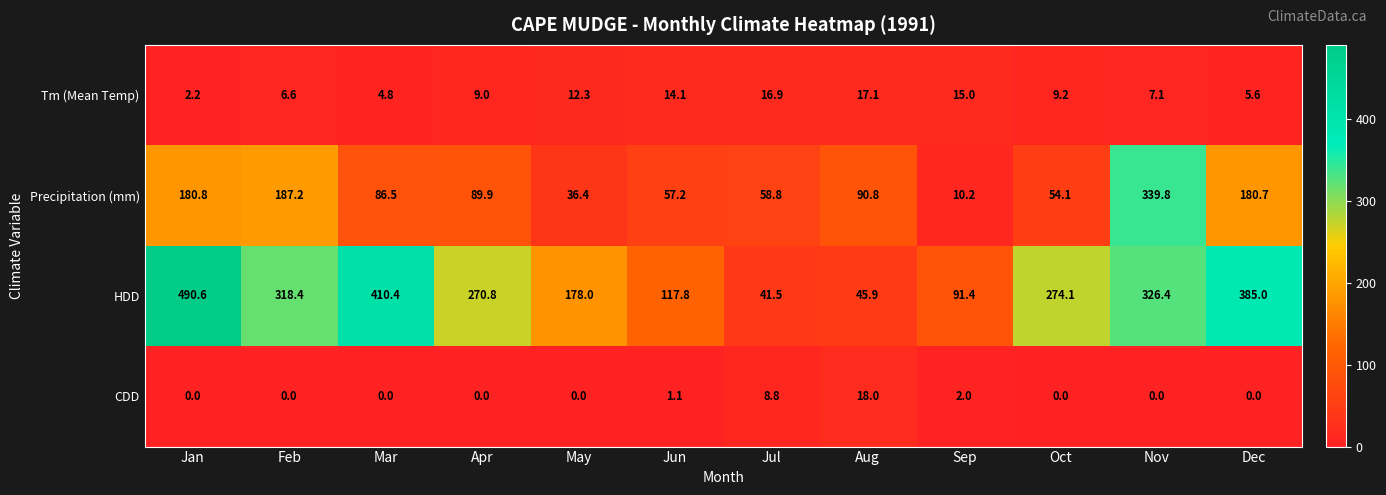

True or false: CDD has a value of 0.0 at Feb.

True